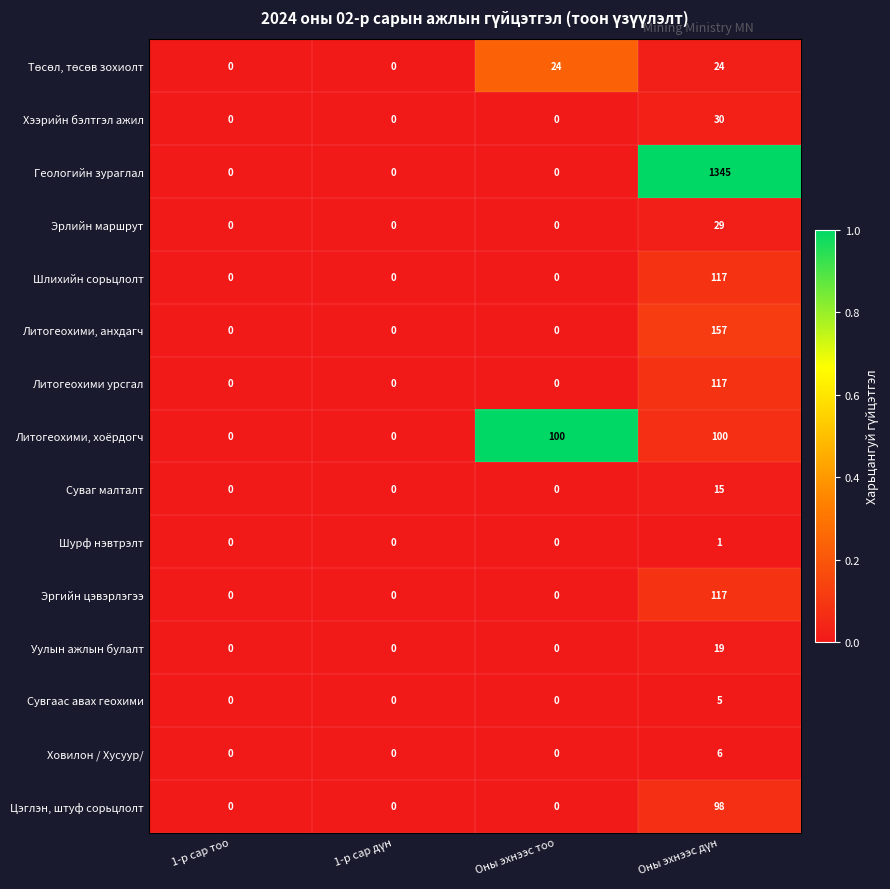

The value of Суваг малталт at Оны эхнээс тоо is 0. True or false?

True